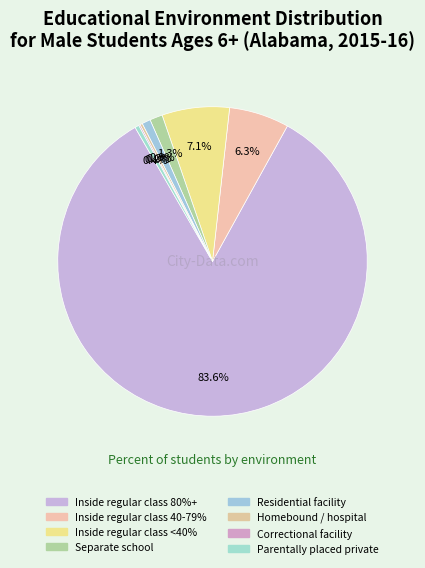

How much of the chart is everything except Separate school?

98.7%